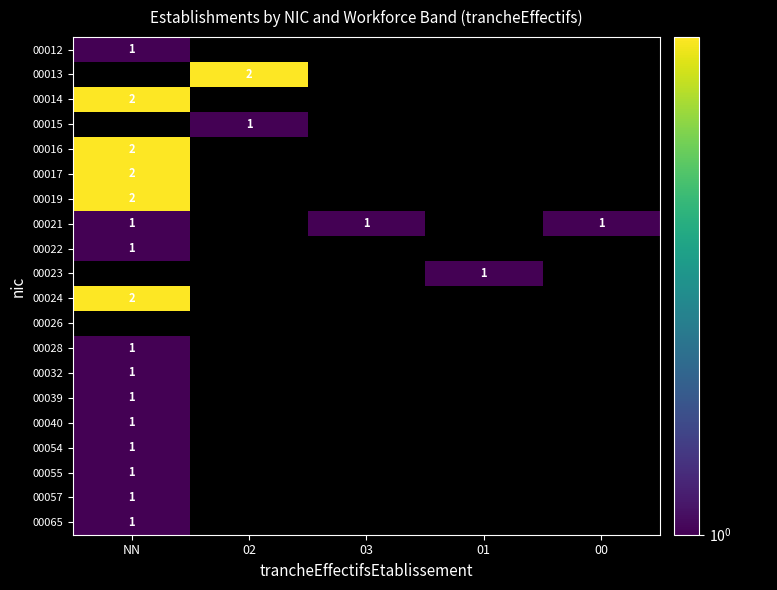

Which has a higher value, 01 or NN?

NN